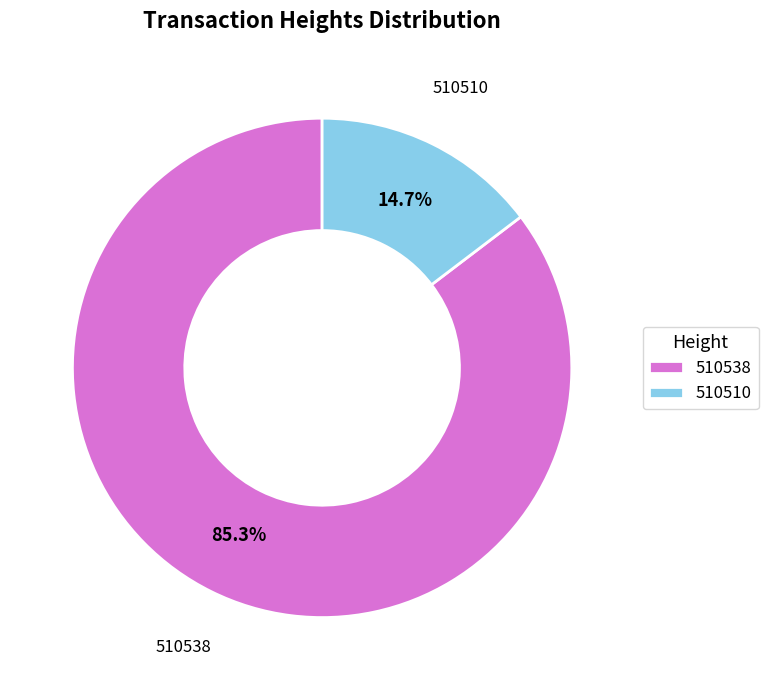

To the nearest percent, what percentage of the pie is 510510?

15%